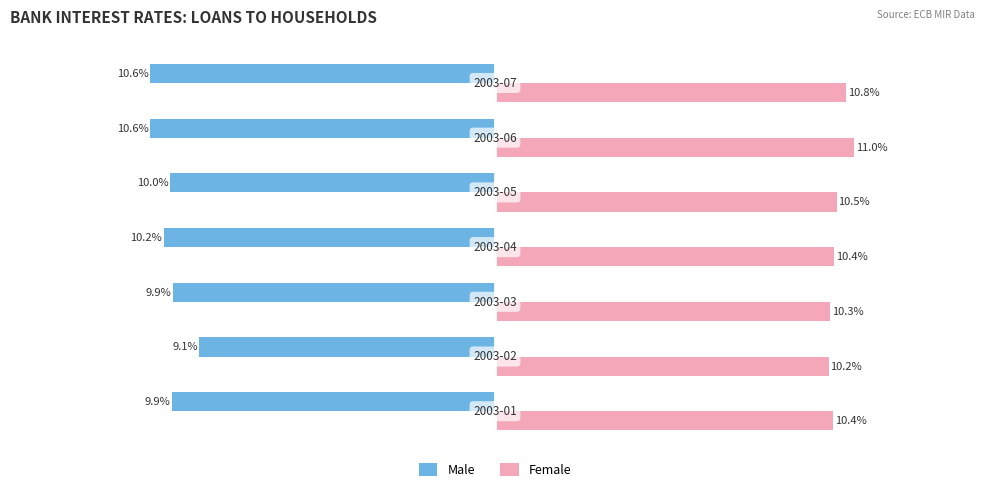

Which series has the largest total across all categories?

Female